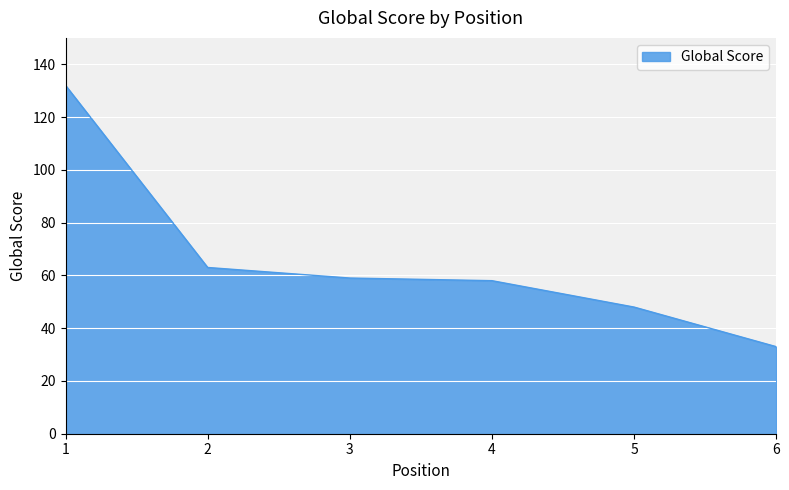

How many values are below 59?

3